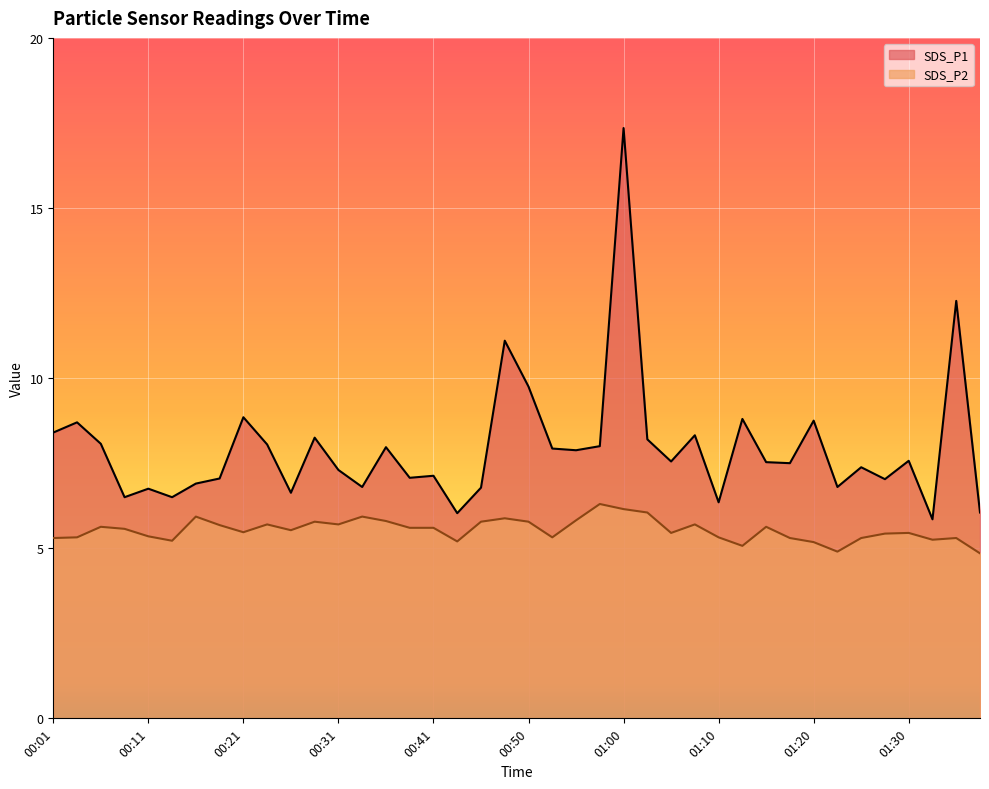

Which series has the largest total across all categories?

SDS_P1